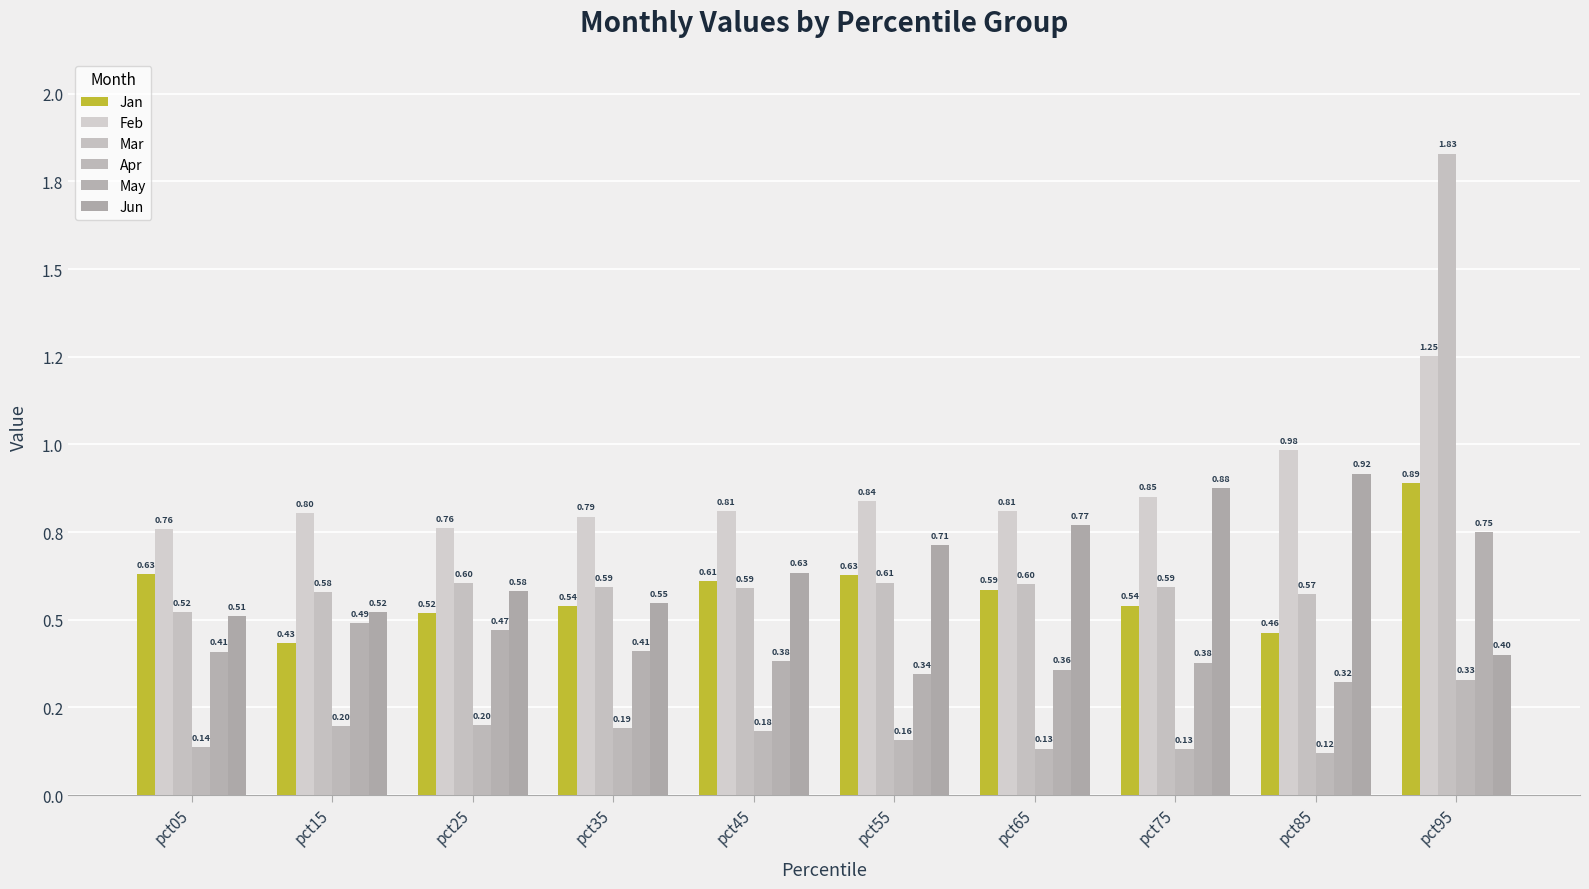

True or false: May has a value of 0.5 at pct15.

True